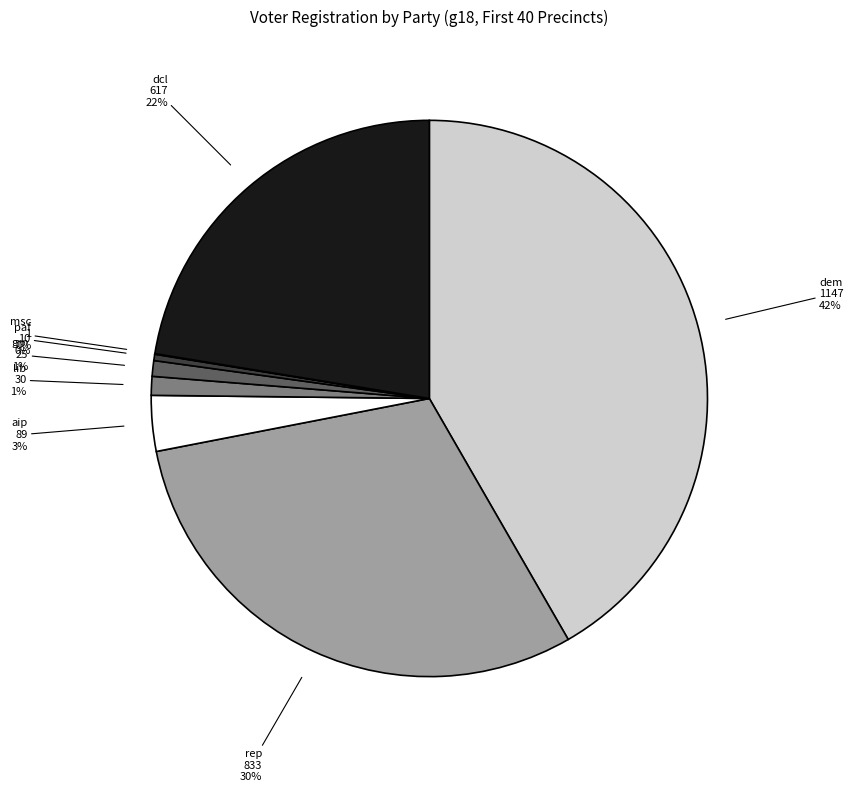

Which slice is the largest?

dem